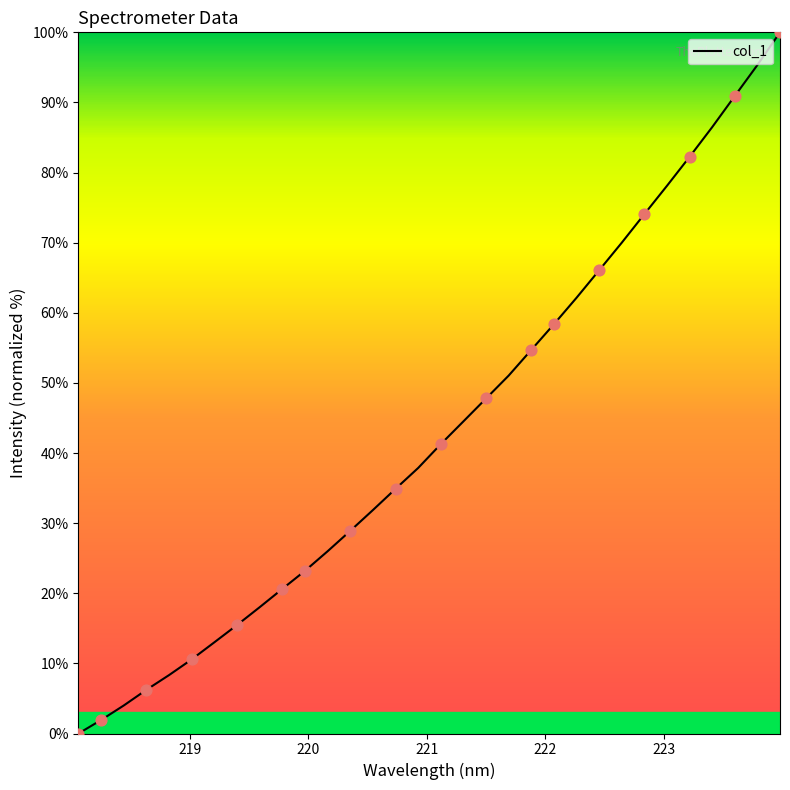

What is the maximum value shown in the chart?

100.0